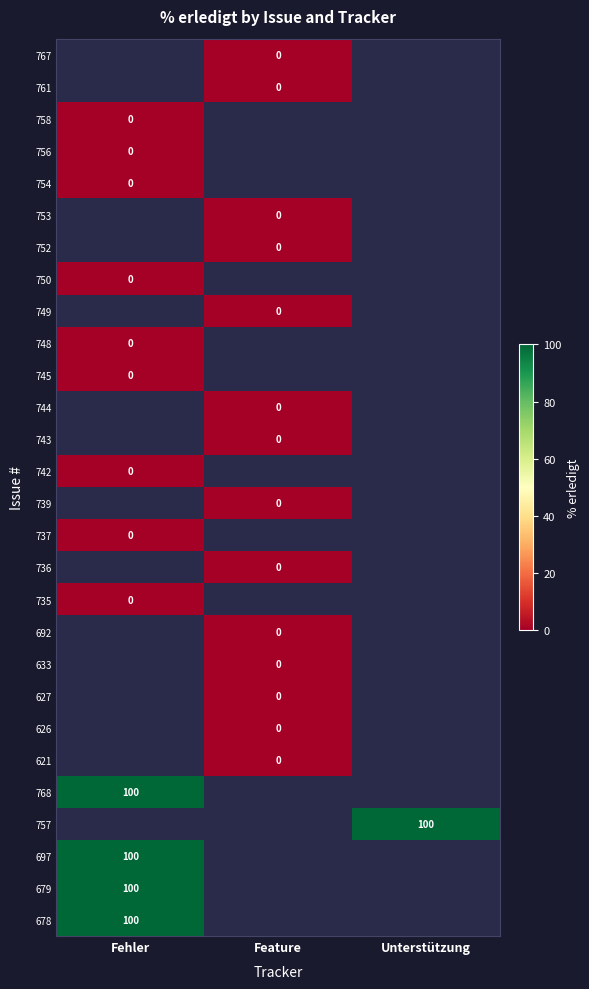

Which category has the lowest value across all series?

Feature